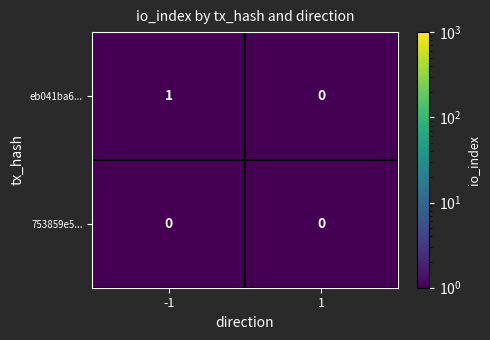

Count the number of categories in the chart.

2